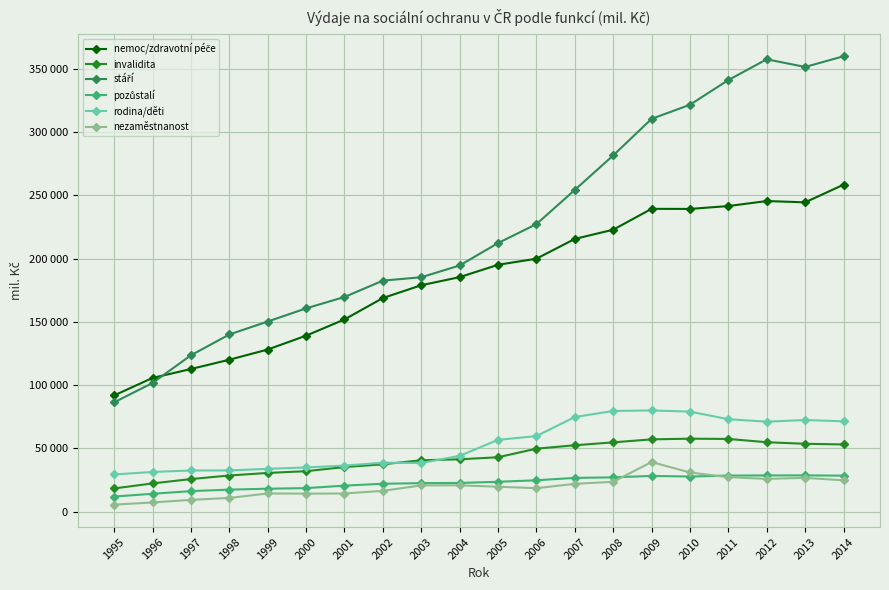

Rank the series at 2007 from highest to lowest value.

stáří, nemoc/zdravotní péče, rodina/děti, invalidita, pozůstalí, nezaměstnanost